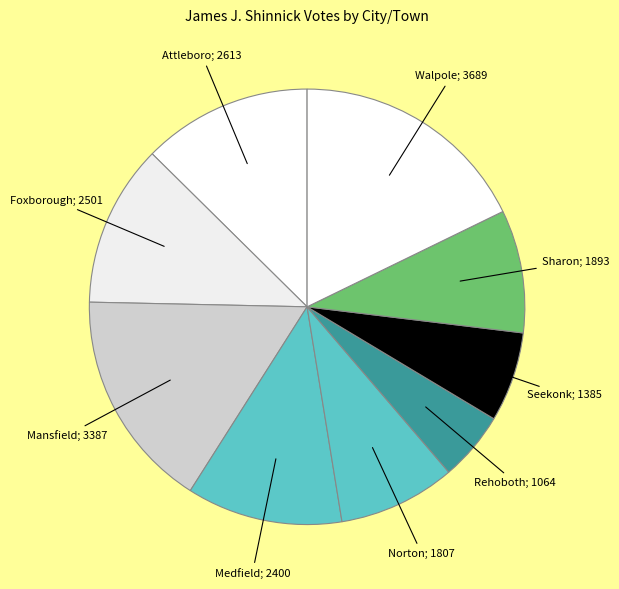

To the nearest percent, what is the average slice percentage?

11%